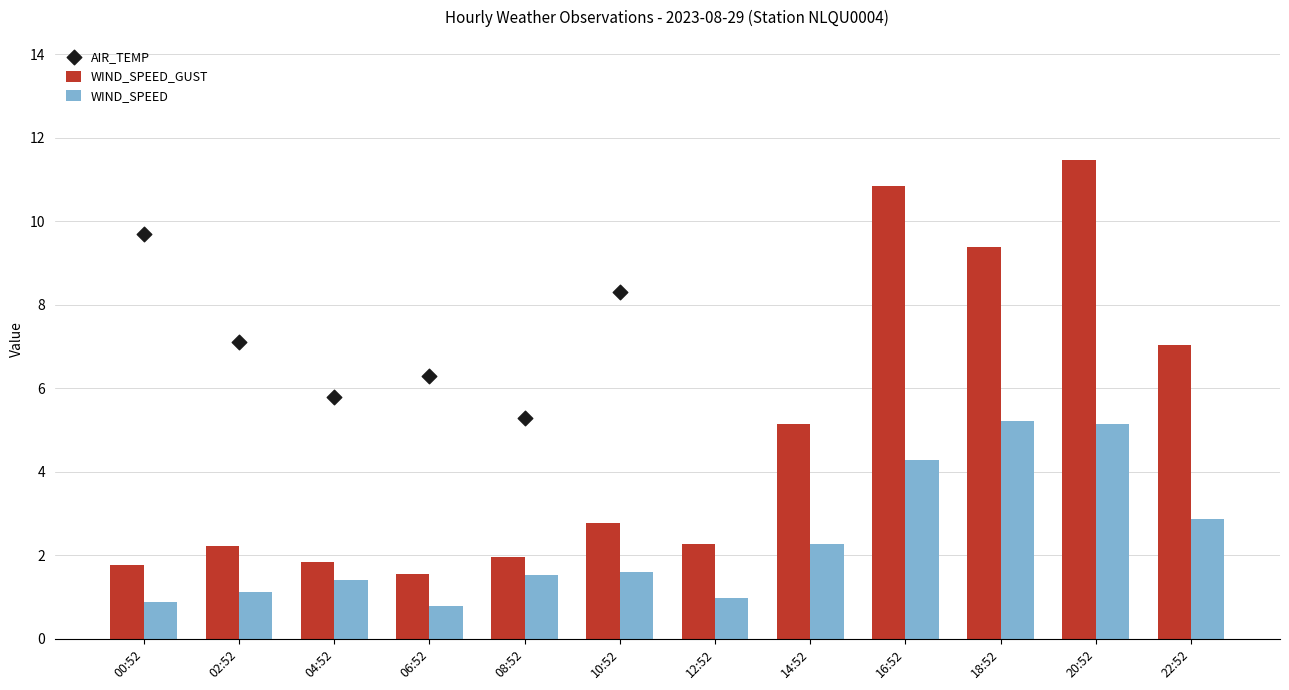

What are all the series names shown in the legend?

WIND_SPEED_GUST, WIND_SPEED, AIR_TEMP